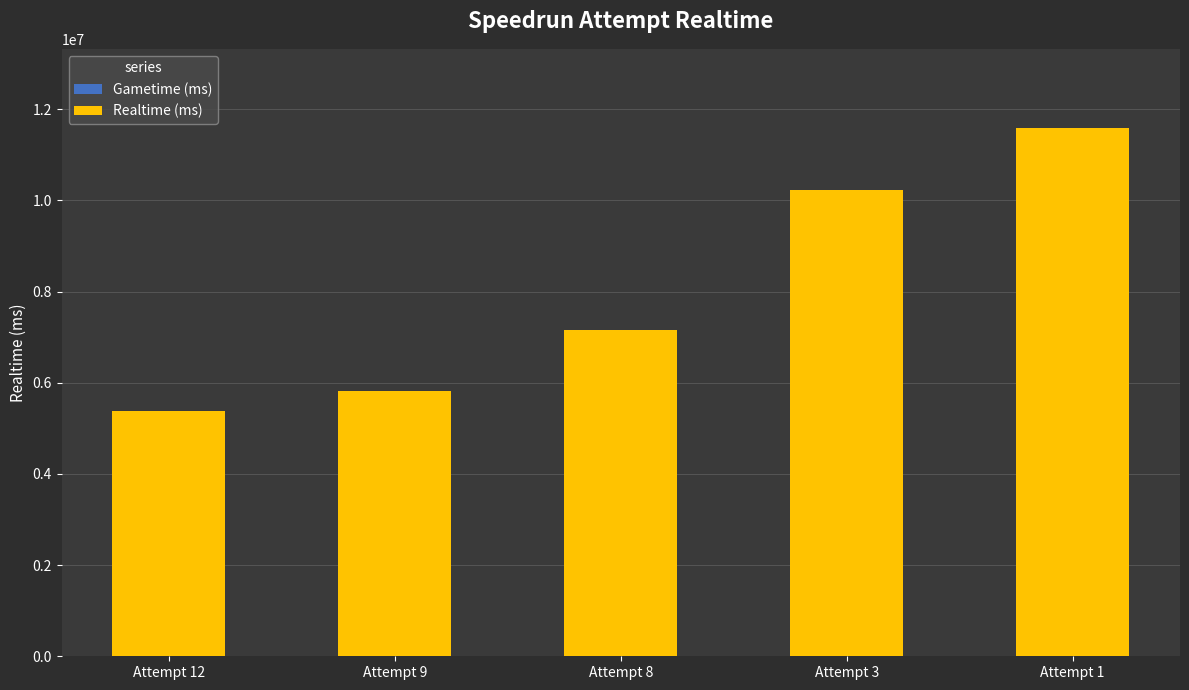

Reading left to right, transcribe all the data shown in this chart.

Attempt 12=5385424	Attempt 9=5815703	Attempt 8=7162156	Attempt 3=10234947	Attempt 1=11587200